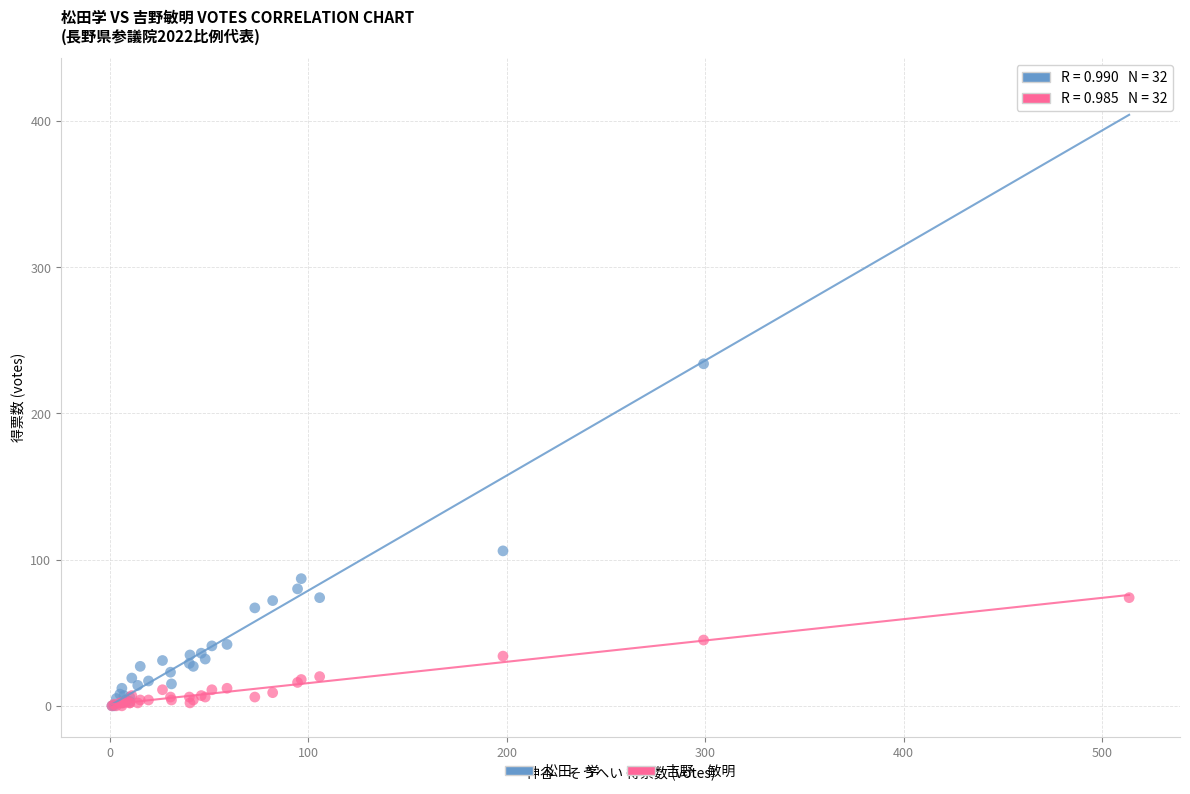

Across all series, what Y value is closest to 211?

234.0